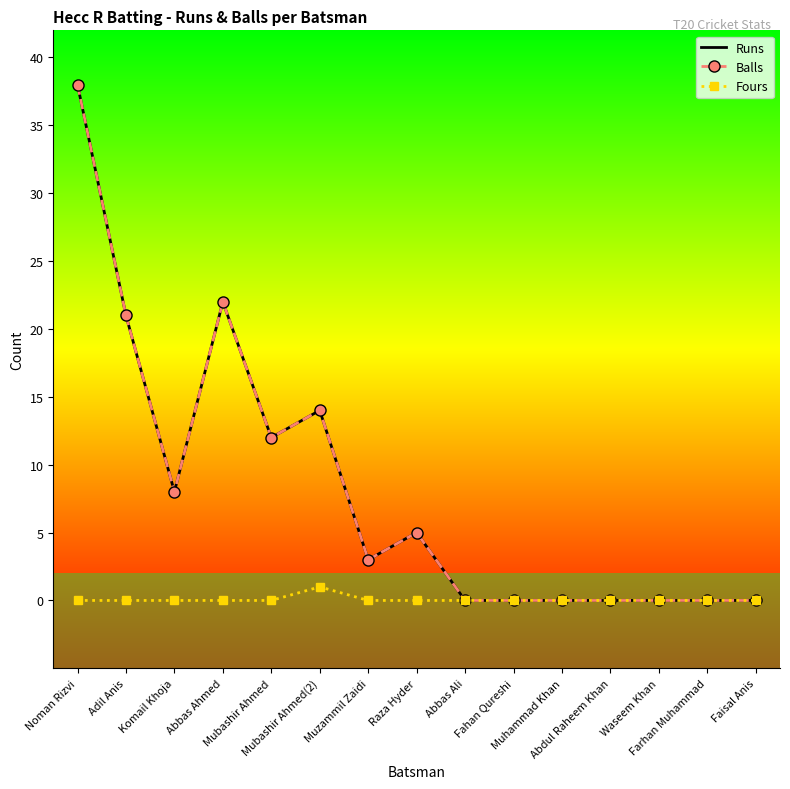

True or false: Runs and Balls intersect in this chart.

False